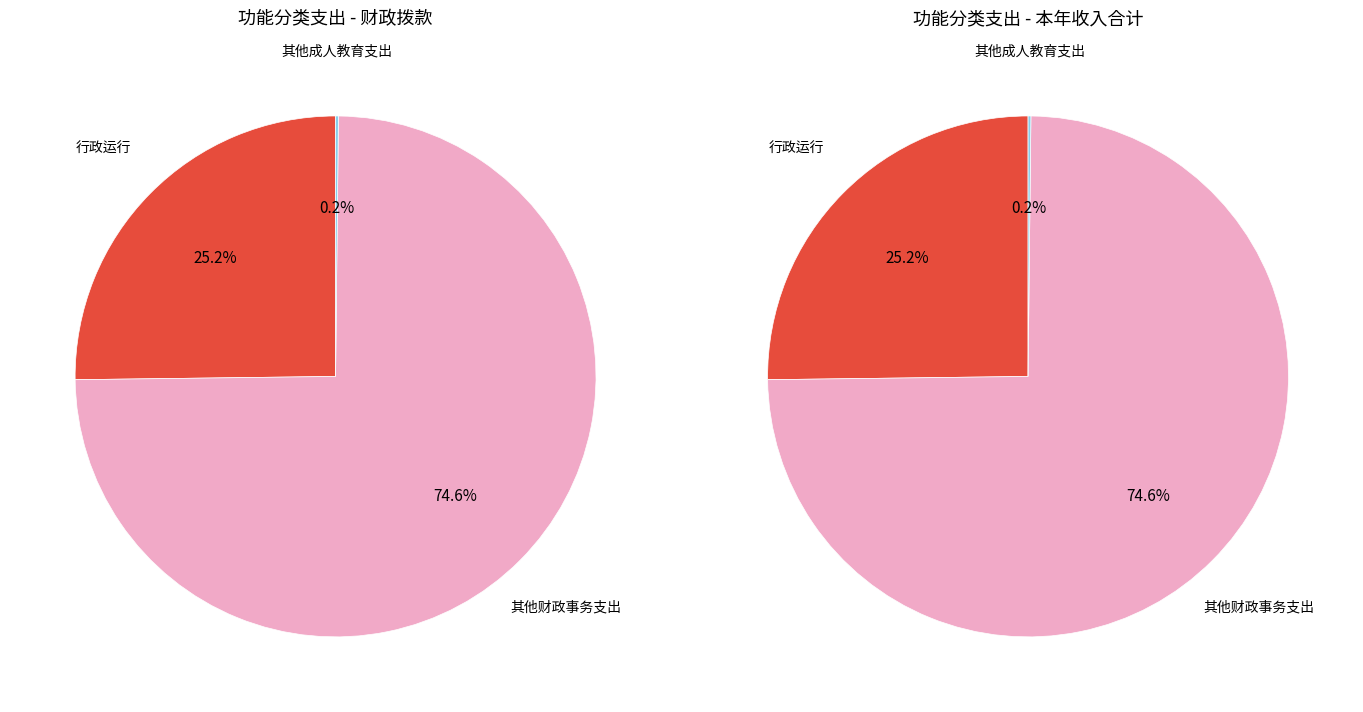

What is the total percentage of 其他财政事务支出 and 其他成人教育支出?

74.8%